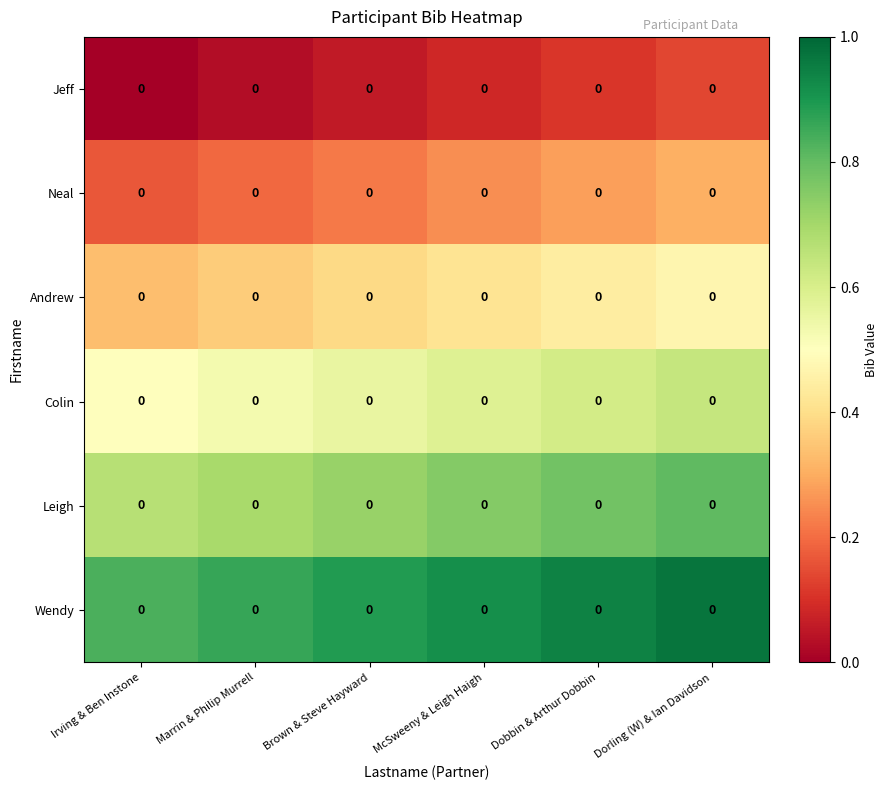

Reading left to right, transcribe all the data shown in this chart.

Jeff: Irving & Ben Instone=0.0	Marrin & Philip Murrell=0.0	Brown & Steve Hayward=0.0	McSweeny & Leigh Haigh=0.0	Dobbin & Arthur Dobbin=0.0	Dorling (W) & Ian Davidson=0.0
Neal: Irving & Ben Instone=0.0	Marrin & Philip Murrell=0.0	Brown & Steve Hayward=0.0	McSweeny & Leigh Haigh=0.0	Dobbin & Arthur Dobbin=0.0	Dorling (W) & Ian Davidson=0.0
Andrew: Irving & Ben Instone=0.0	Marrin & Philip Murrell=0.0	Brown & Steve Hayward=0.0	McSweeny & Leigh Haigh=0.0	Dobbin & Arthur Dobbin=0.0	Dorling (W) & Ian Davidson=0.0
Colin: Irving & Ben Instone=0.0	Marrin & Philip Murrell=0.0	Brown & Steve Hayward=0.0	McSweeny & Leigh Haigh=0.0	Dobbin & Arthur Dobbin=0.0	Dorling (W) & Ian Davidson=0.0
Leigh: Irving & Ben Instone=0.0	Marrin & Philip Murrell=0.0	Brown & Steve Hayward=0.0	McSweeny & Leigh Haigh=0.0	Dobbin & Arthur Dobbin=0.0	Dorling (W) & Ian Davidson=0.0
Wendy: Irving & Ben Instone=0.0	Marrin & Philip Murrell=0.0	Brown & Steve Hayward=0.0	McSweeny & Leigh Haigh=0.0	Dobbin & Arthur Dobbin=0.0	Dorling (W) & Ian Davidson=0.0